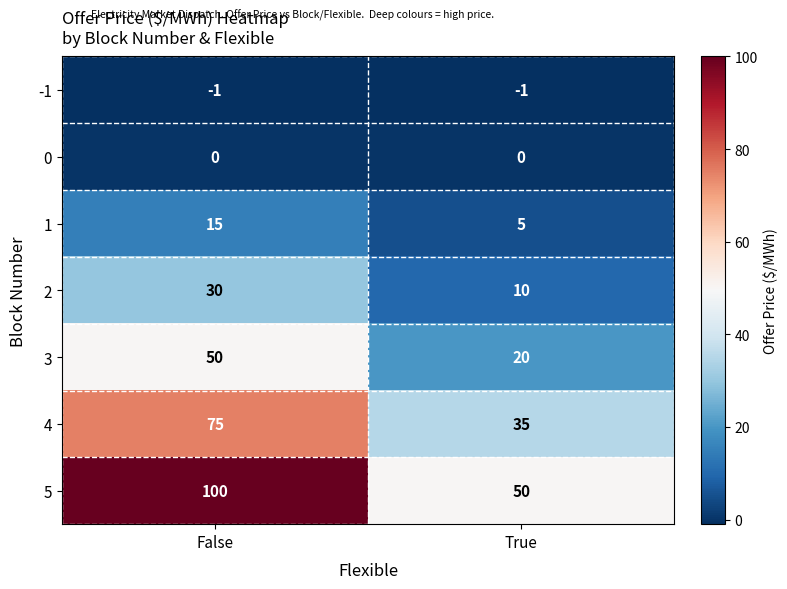

What is the difference between the 4 values at True and False?

40